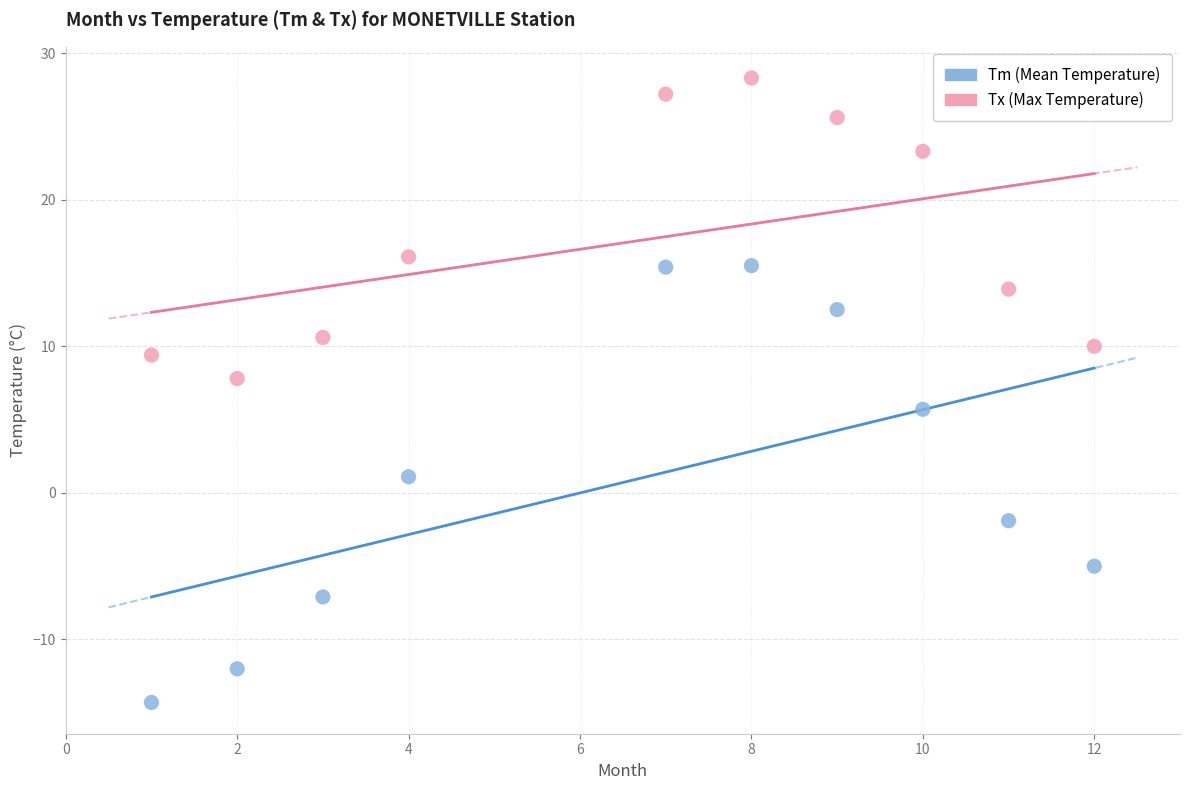

Across all data points, what is the range of X values (max minus min)?

11.0